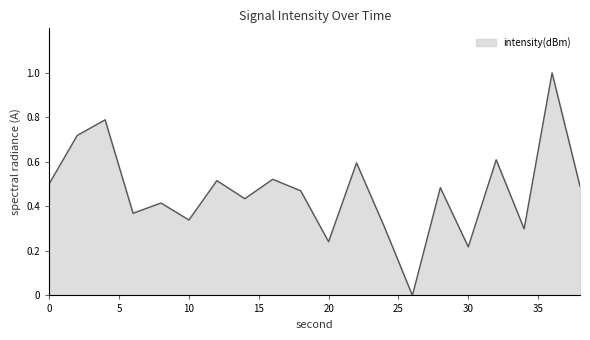

Does the chart display data point markers on the line(s)?

No